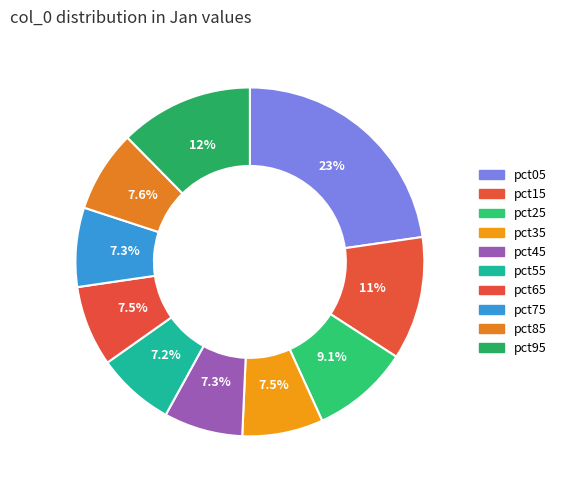

Count the number of slices in the pie.

10